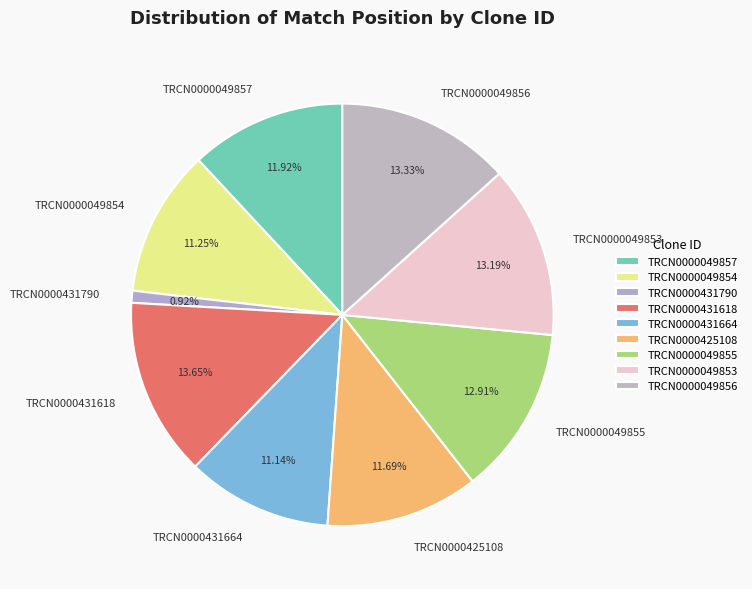

How much of the chart is everything except TRCN0000431618?

86.3%